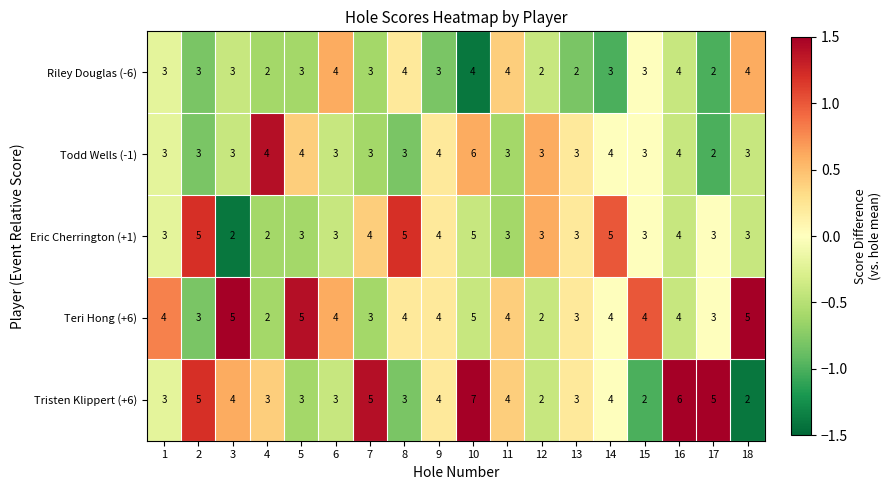

Which series has the widest spread of values?

Tristen Klippert (+6)